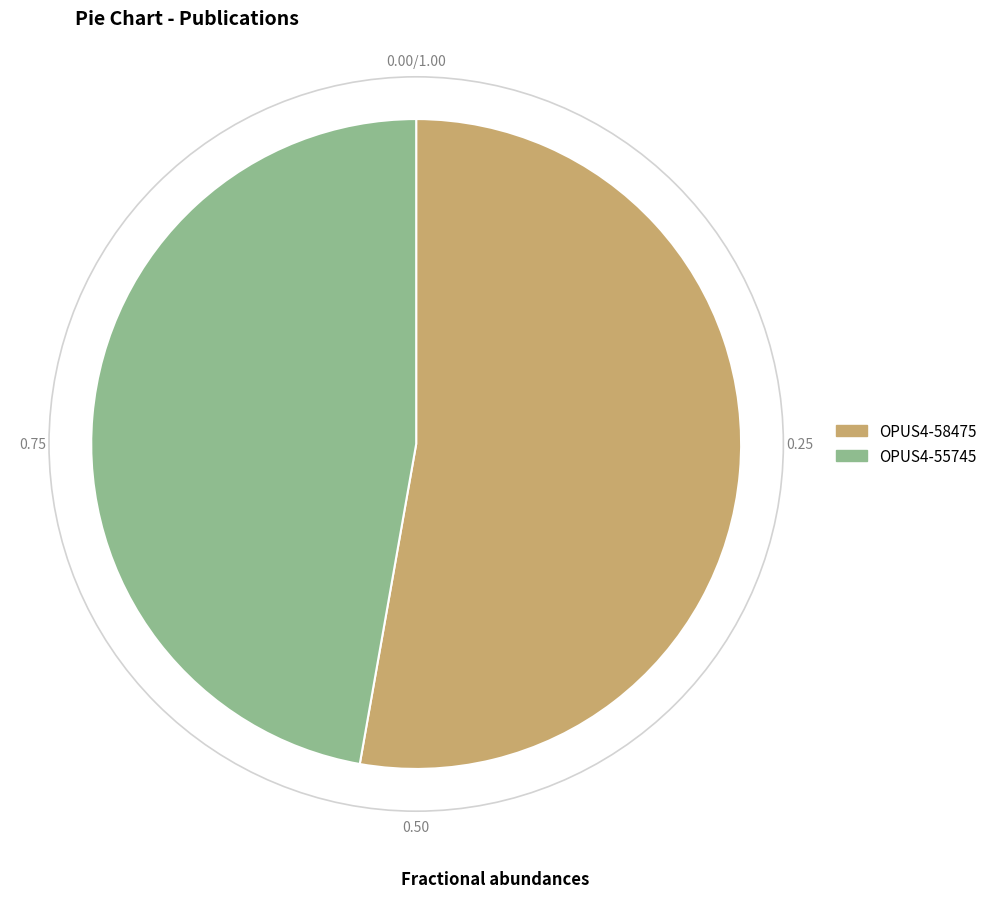

Which slice represents more than half of the pie?

OPUS4-58475